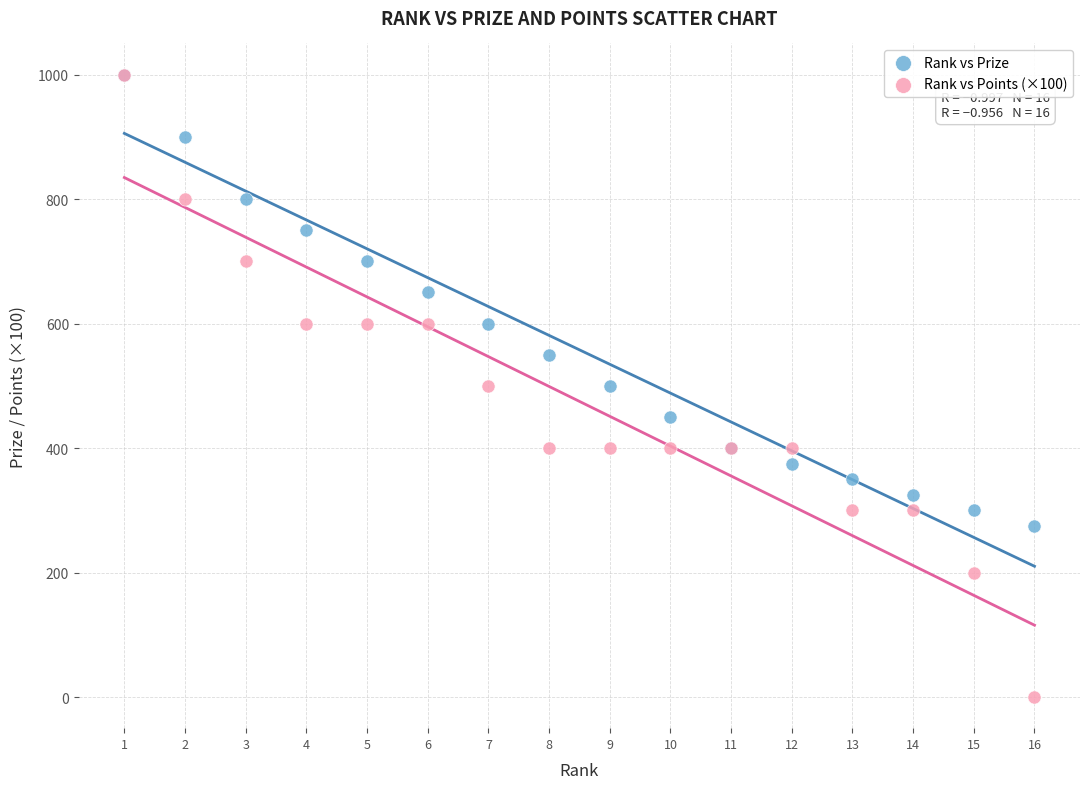

In the Rank vs Prize series, what Y value is closest to 637?

650